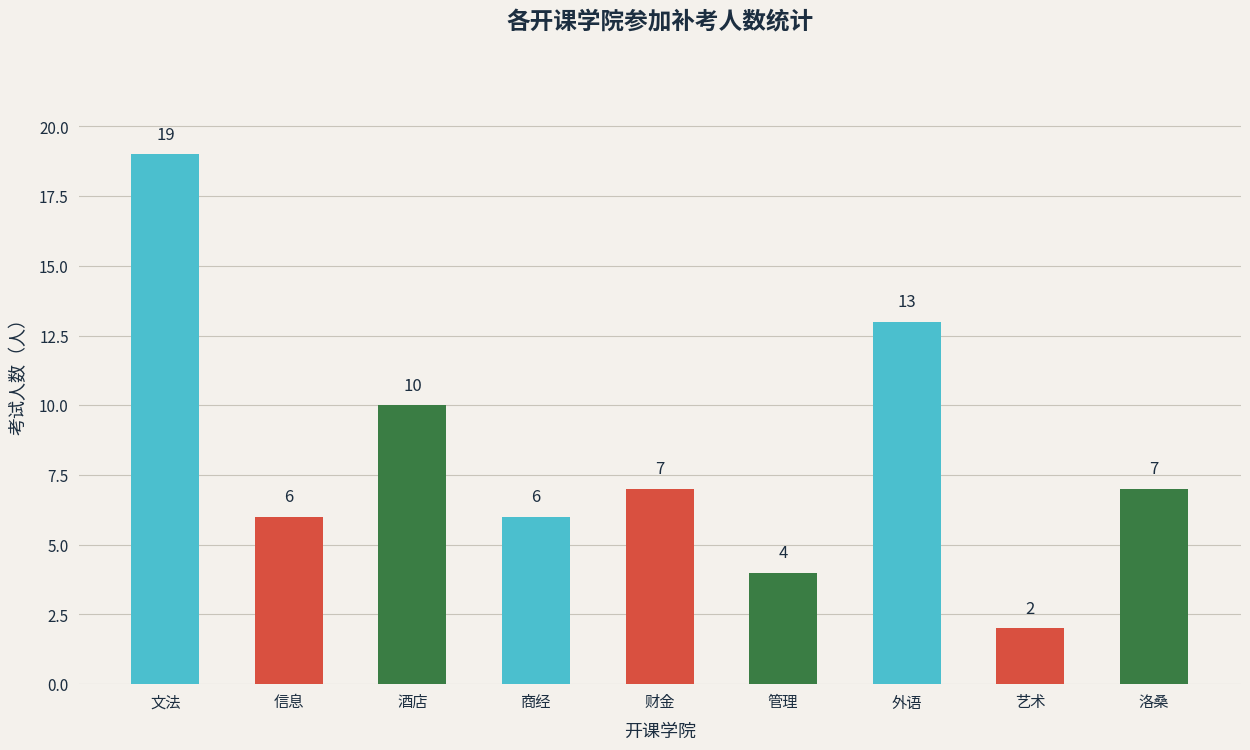

At which category does the chart reach its peak across all series?

文法